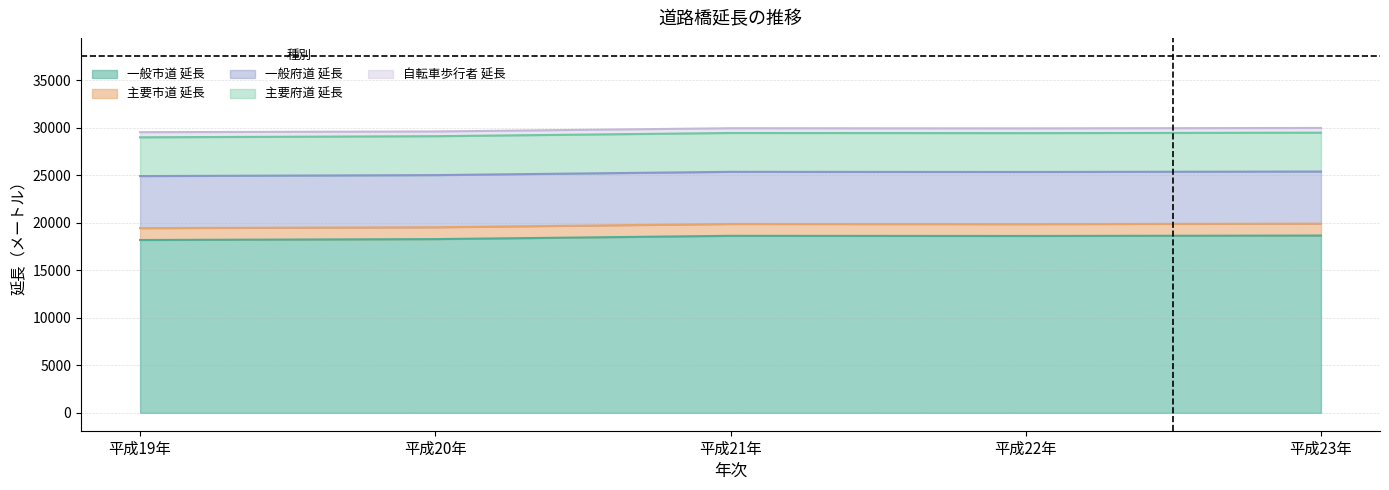

What is the difference between the maximum and minimum values in the 一般市道_延長 series?

470